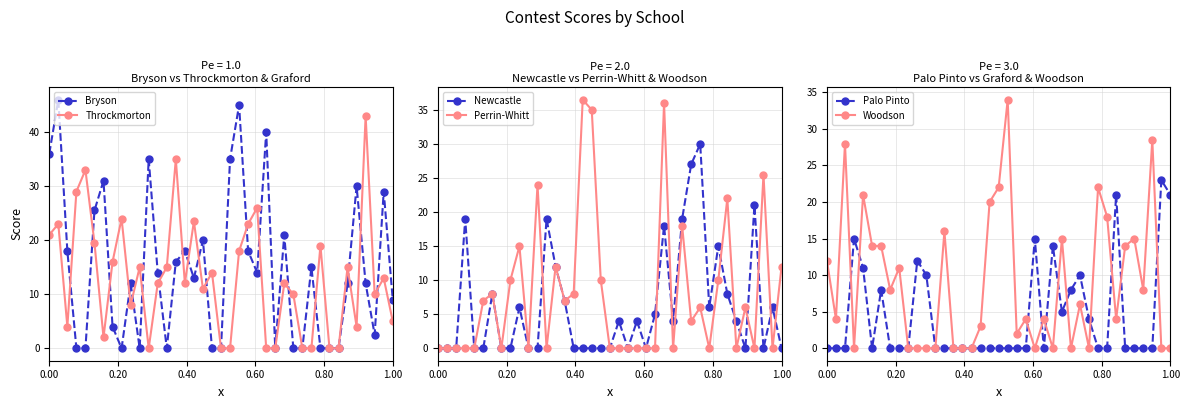

How many positive values does the Bryson series have?

26